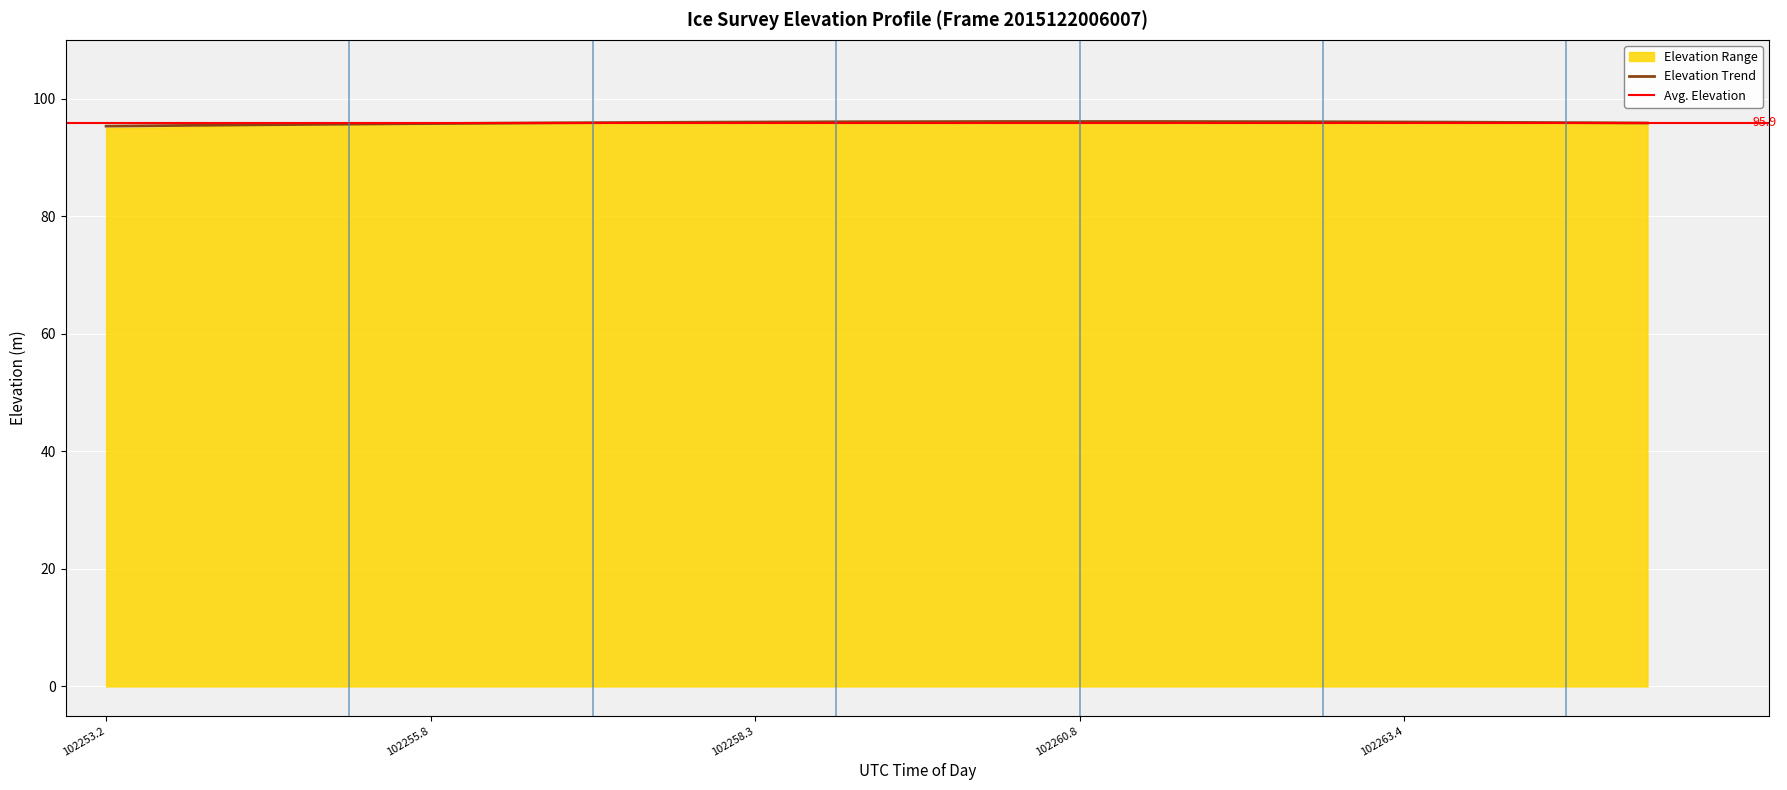

At which category is the sum across all series the highest?

3